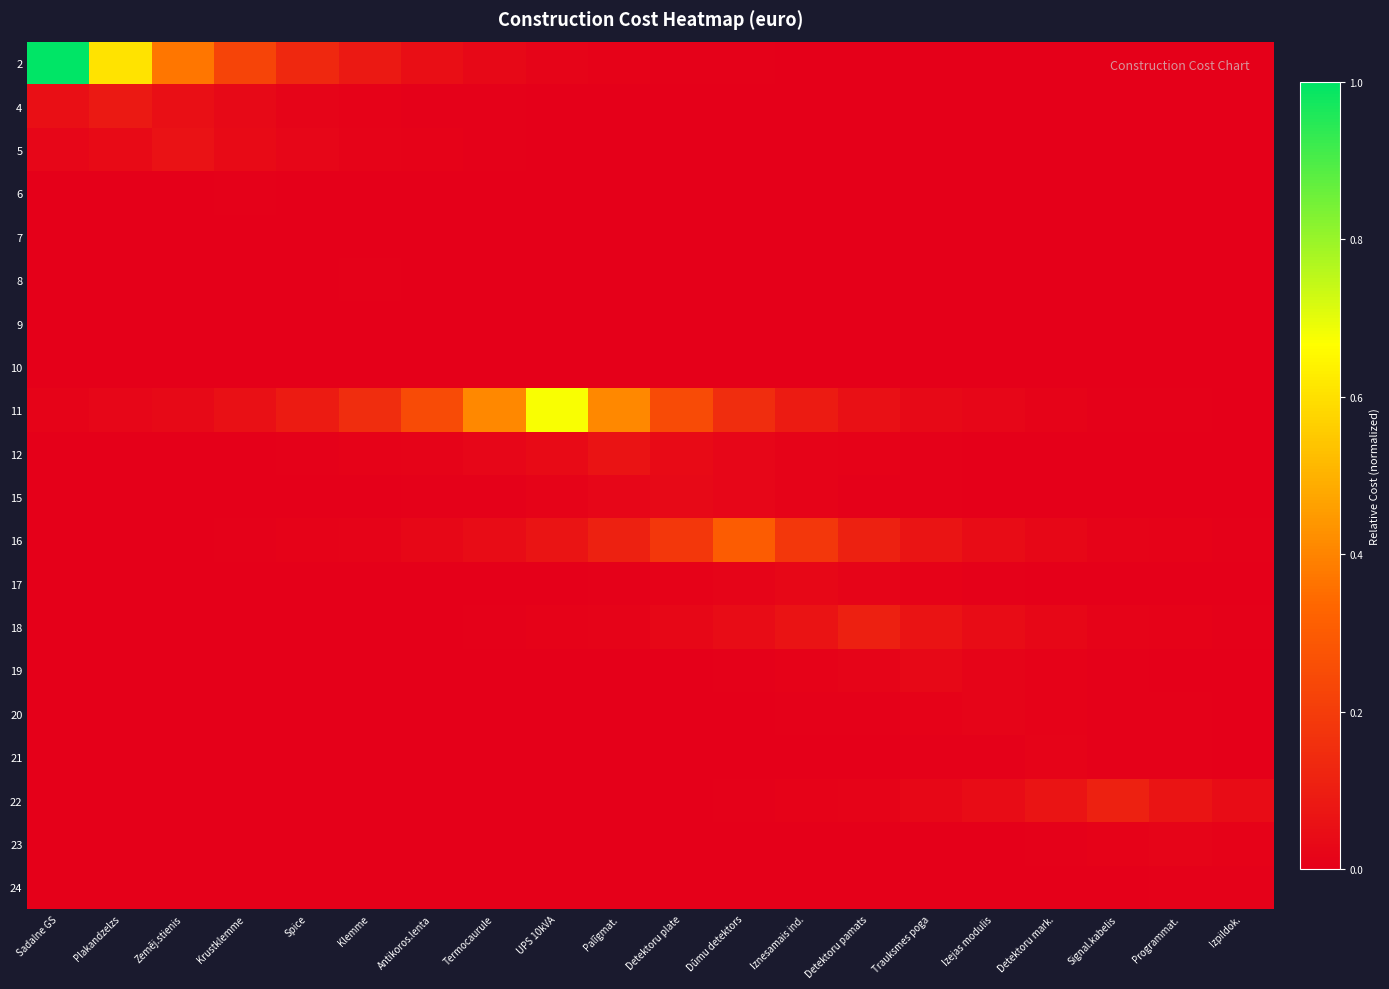

Which category has the highest value across all series?

Sadalne GS